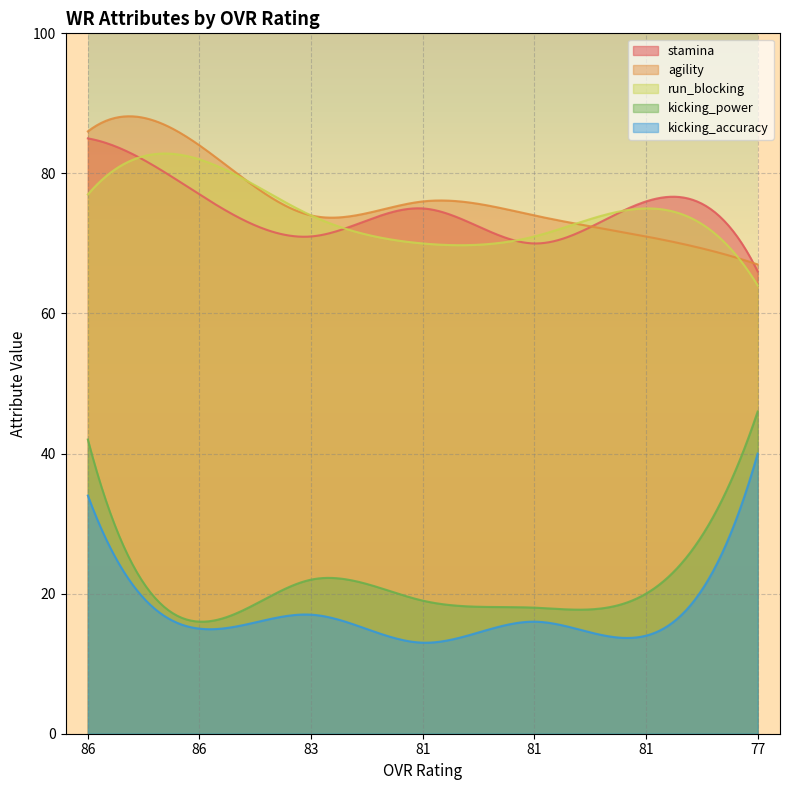

Between 83 and 81, which series saw the biggest shift?

stamina